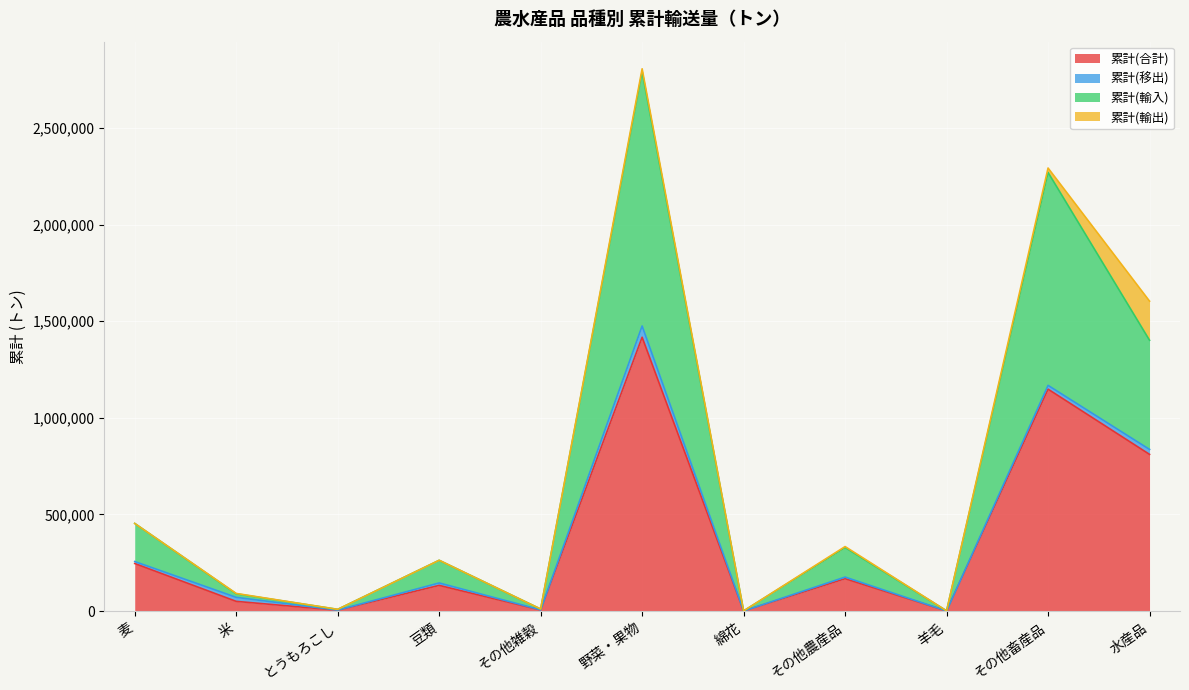

What is the average value of the 累計(合計) series?

362144